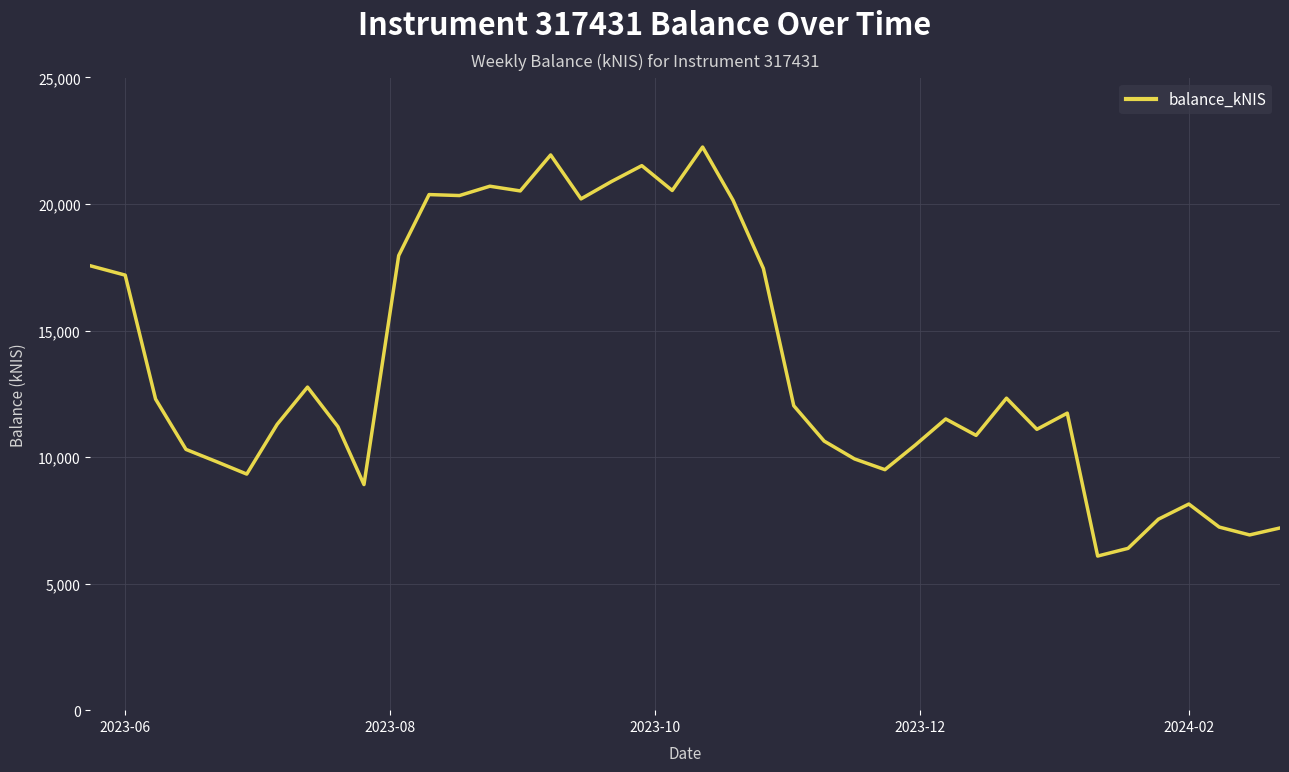

What is the difference between the maximum and minimum values?

16162.7